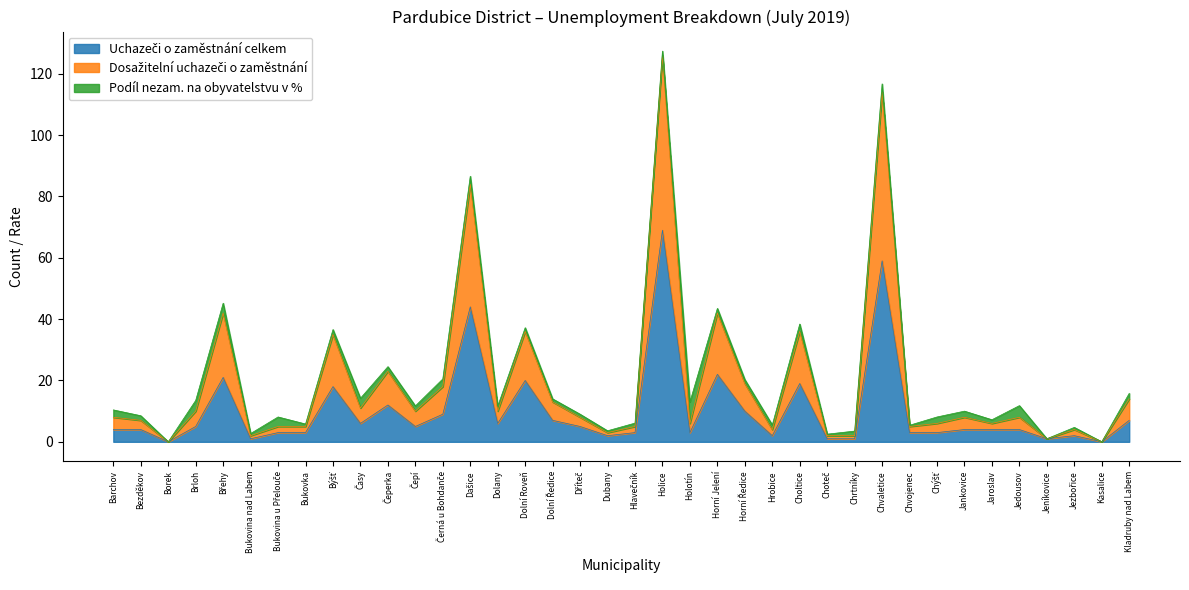

What is the total value across all series at Jedousov?

11.8